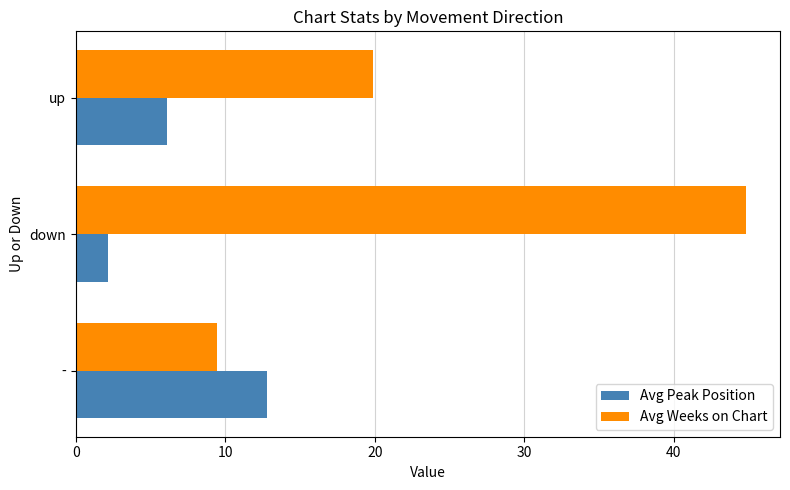

Between down and up, which series saw the biggest shift?

Avg Weeks on Chart